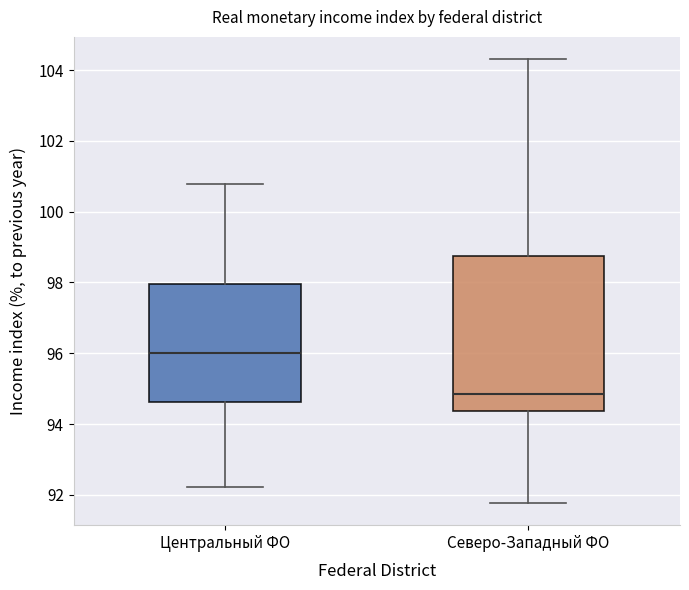

Which box is the tallest, from its lower edge to its upper edge?

Северо-Западный ФО